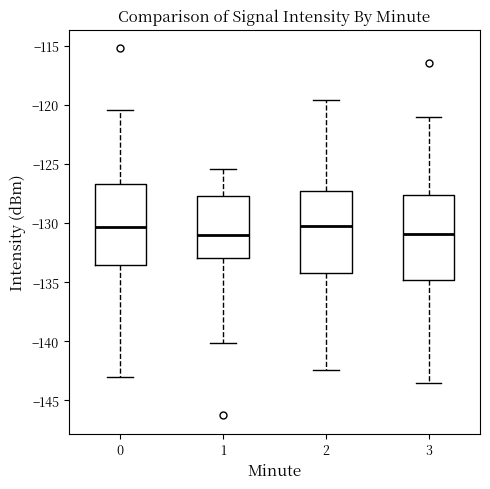

Where does the lower whisker of the box at x = 1 end on the y-axis? The values are not printed on the chart, so give them approximately, as read against the axis.

-140.0